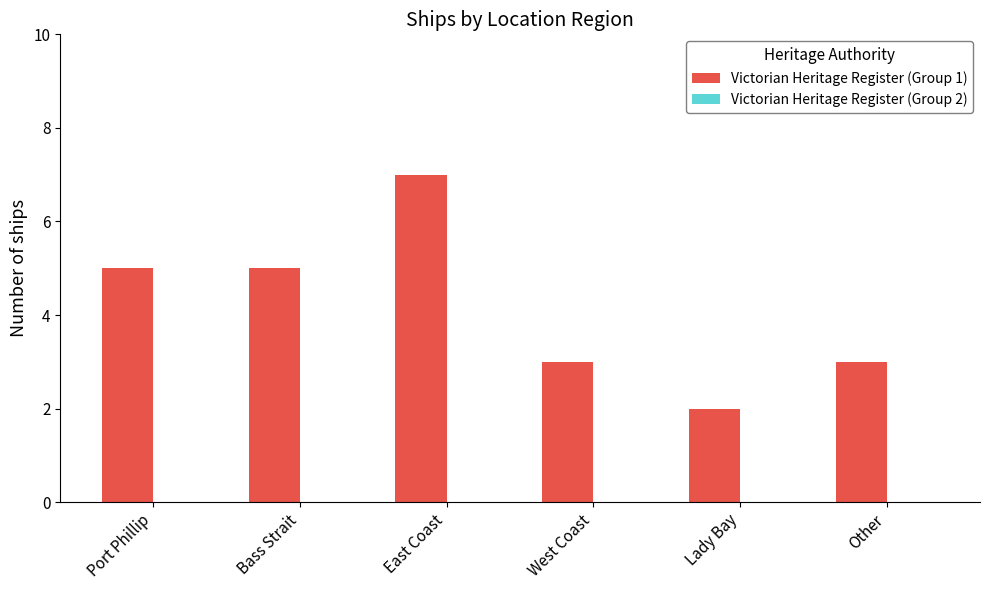

Between East Coast and Other, which is larger?

East Coast